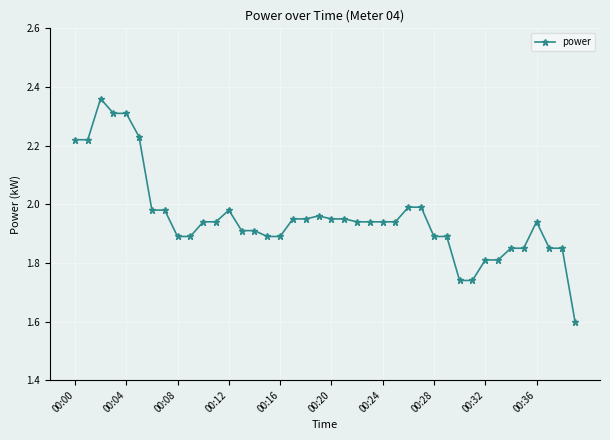

True or false: there are more than 1 points higher than both neighbors.

True